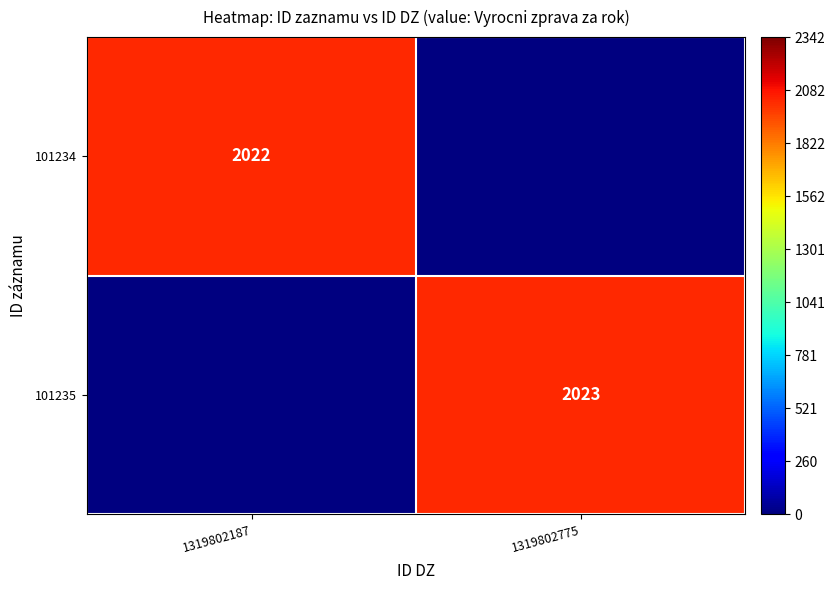

The value of 101235 at 1319802775 is 2023. True or false?

True